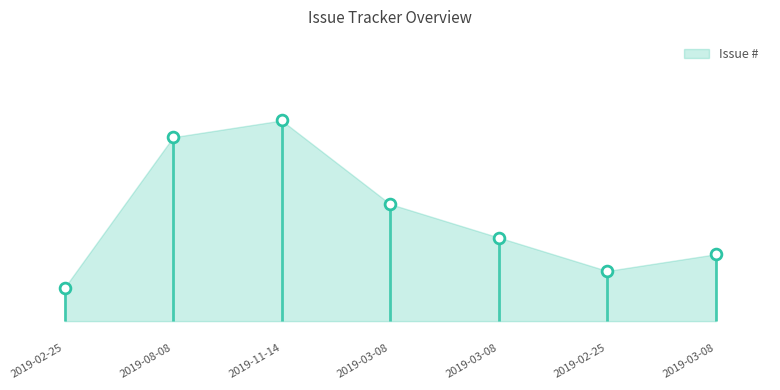

Approximately how many times larger is the value at 2019-03-08 compared to 2019-02-25?

1.0